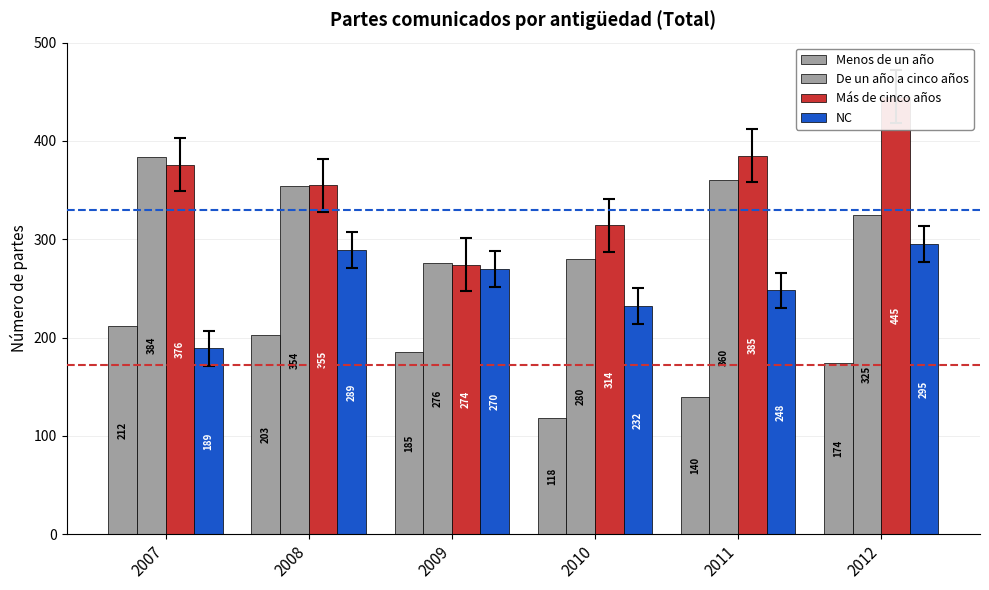

At which category is the sum across all series the highest?

2012